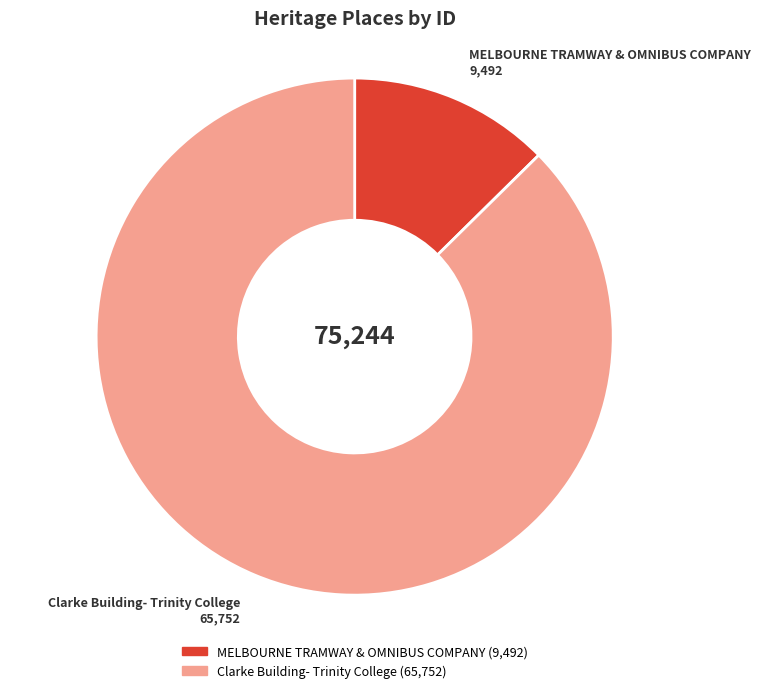

How many segments does this pie chart have?

2